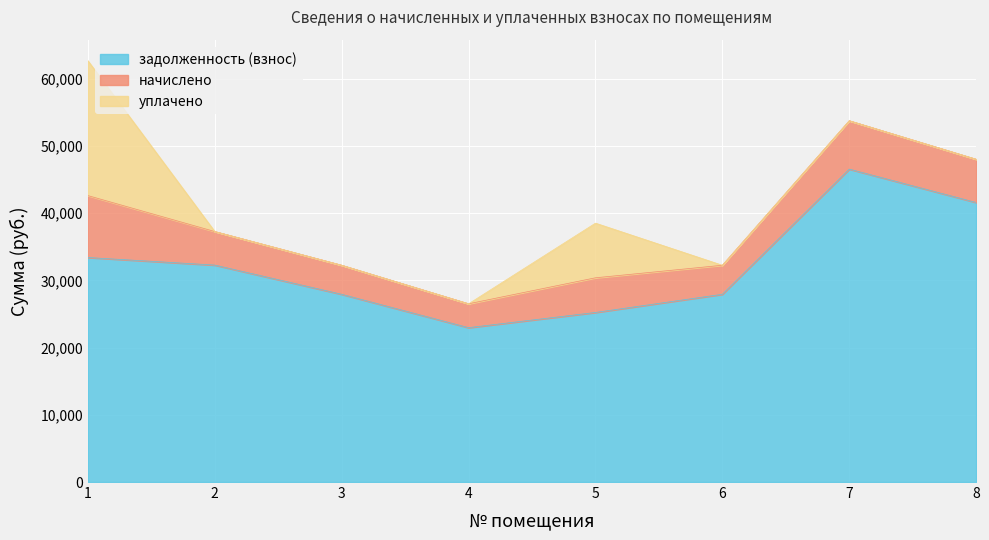

What is the total value across all series at 4?

26524.6